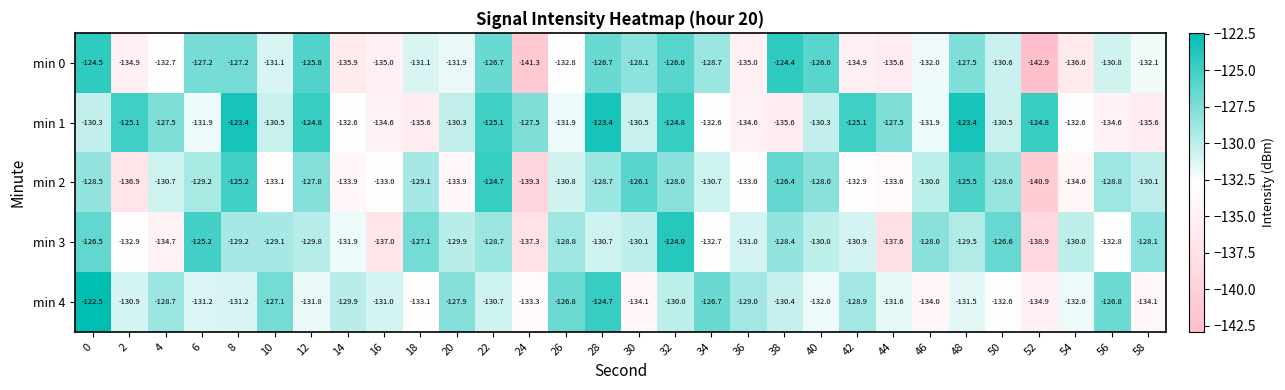

What is the maximum value shown in the chart?

-122.5